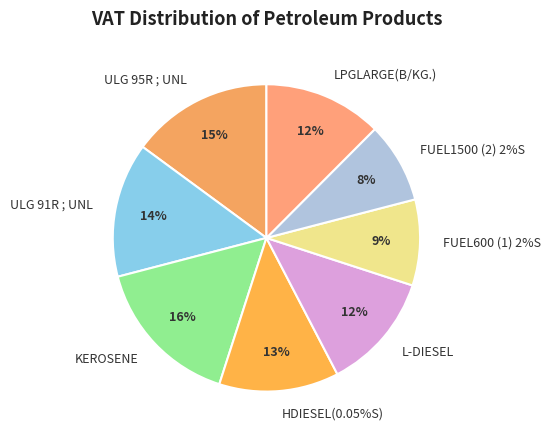

Is it true that FUEL1500 (2) 2%S is 8% of the pie?

True